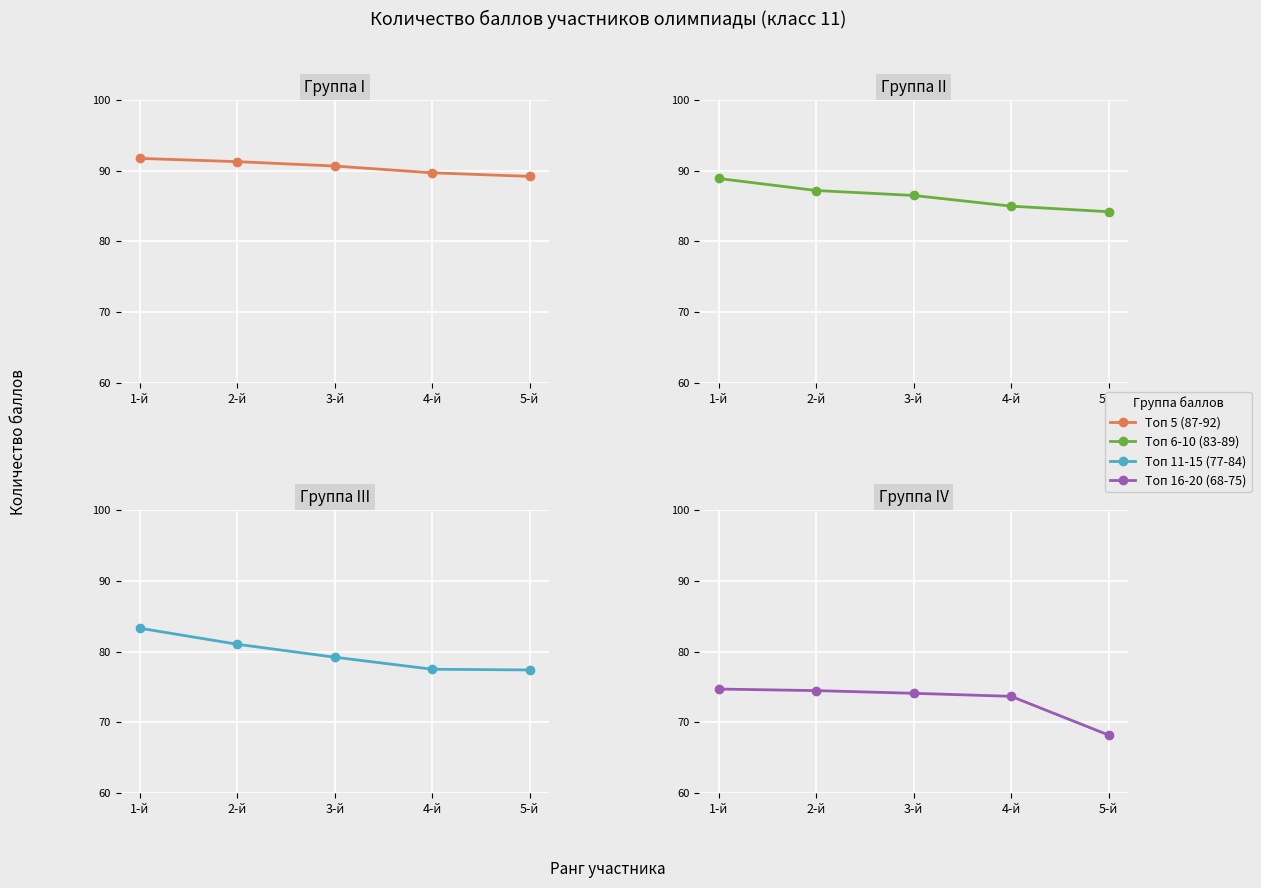

What is the lowest value of the Топ 6-10 (83-89) series?

84.2